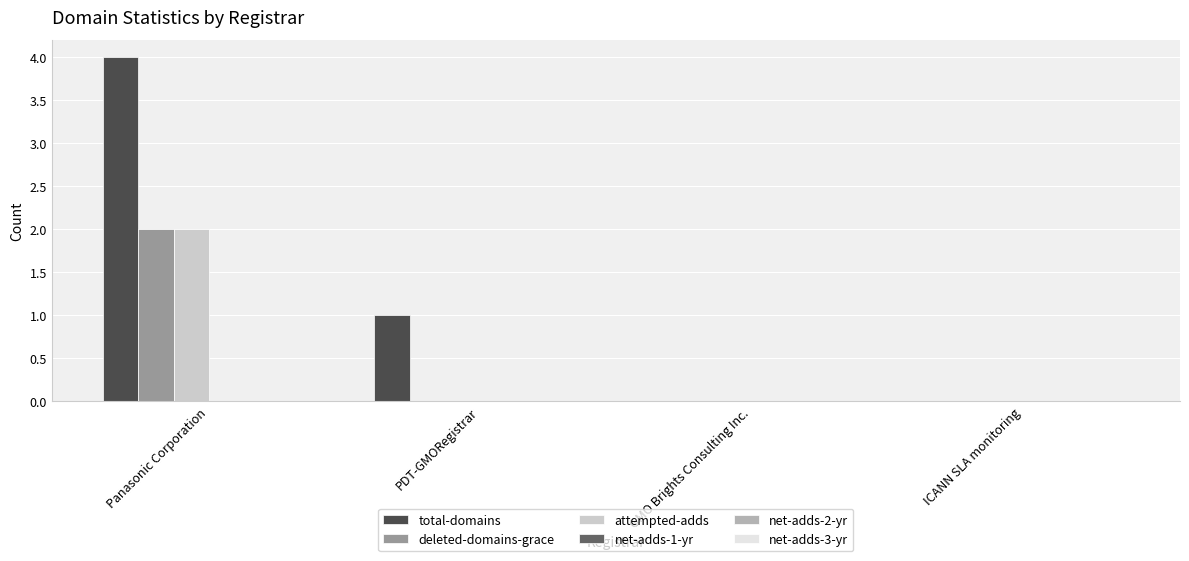

Which series has the widest spread of values?

total-domains